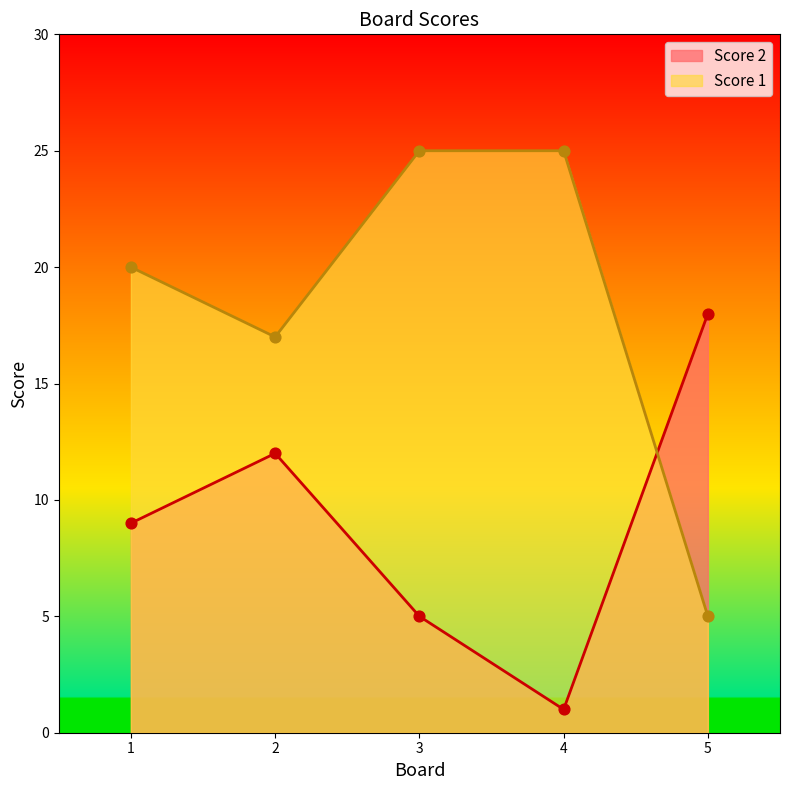

At how many categories does at least one series exceed 8?

5